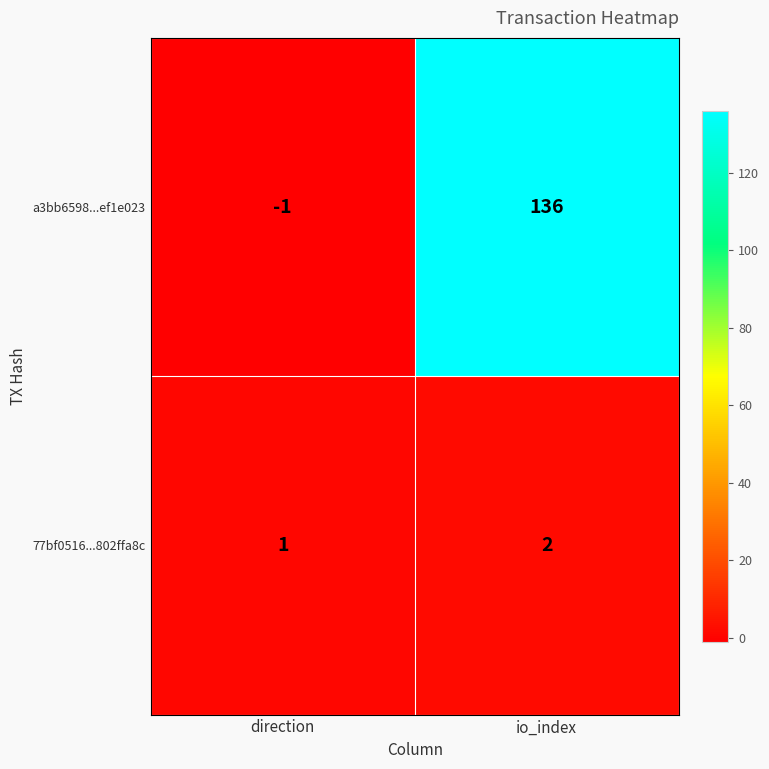

What is the sum of all a3bb6598...ef1e023 values?

135